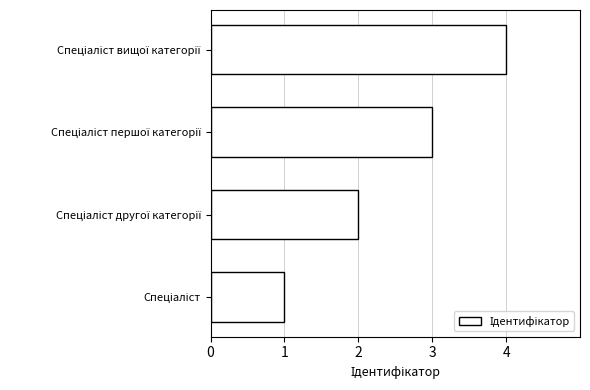

How many series are shown in this chart?

1